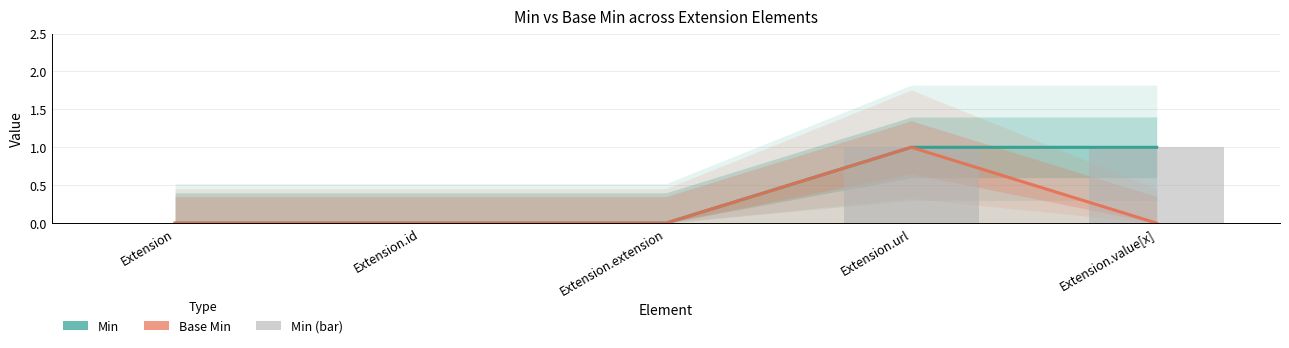

What is the label of the 2nd bar from the right?

Extension.url